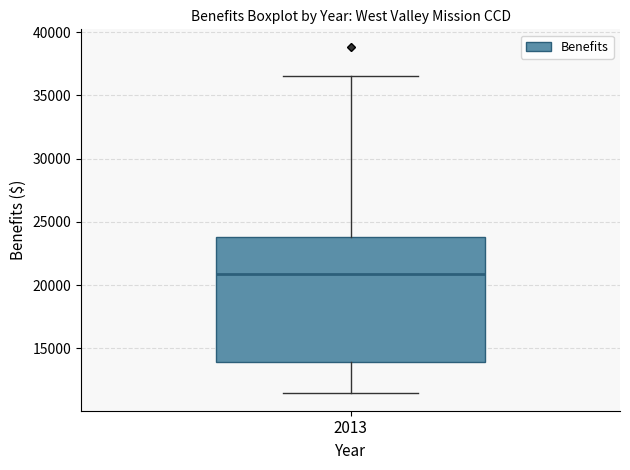

Where does the median line of the box at x = 2013 sit on the y-axis? The values are not printed on the chart, so give them approximately, as read against the axis.

21000